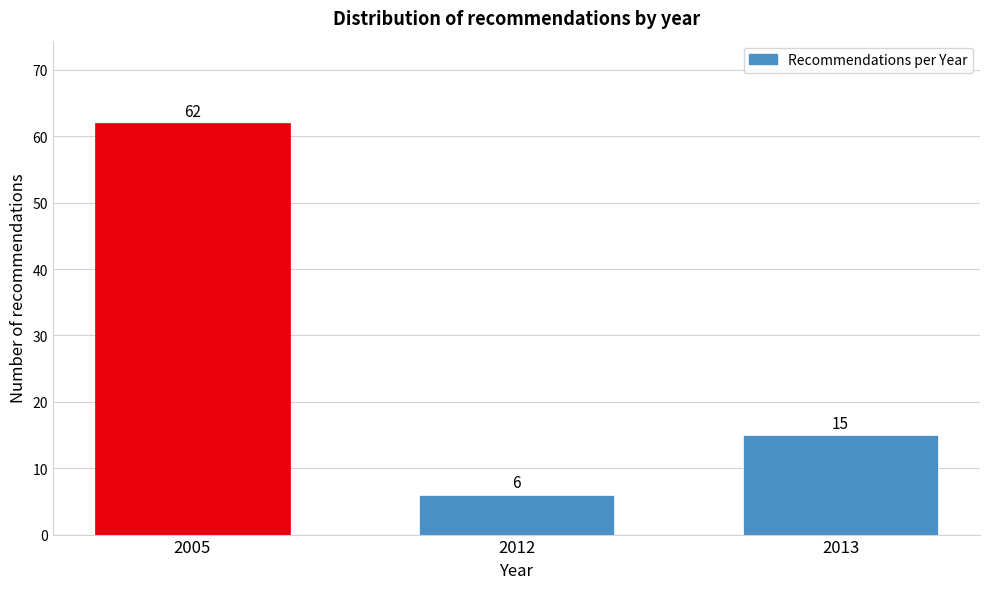

Reading left to right, transcribe all the data shown in this chart.

62	6	15